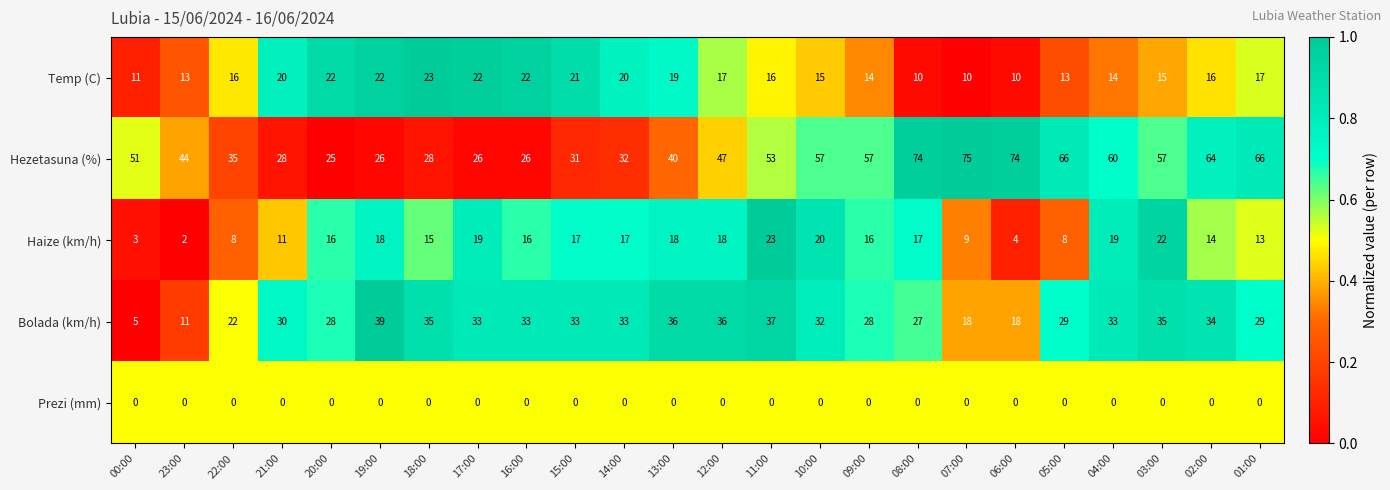

How many distinct data groups are displayed?

5